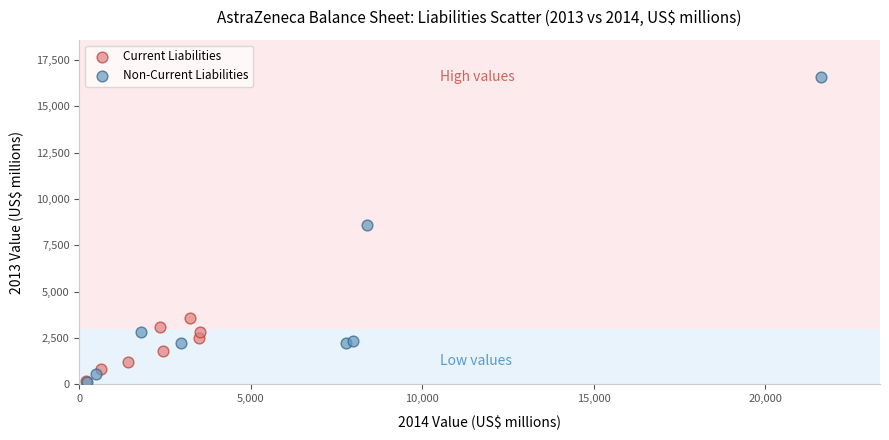

Which series contains the highest Y value?

Non-Current Liabilities